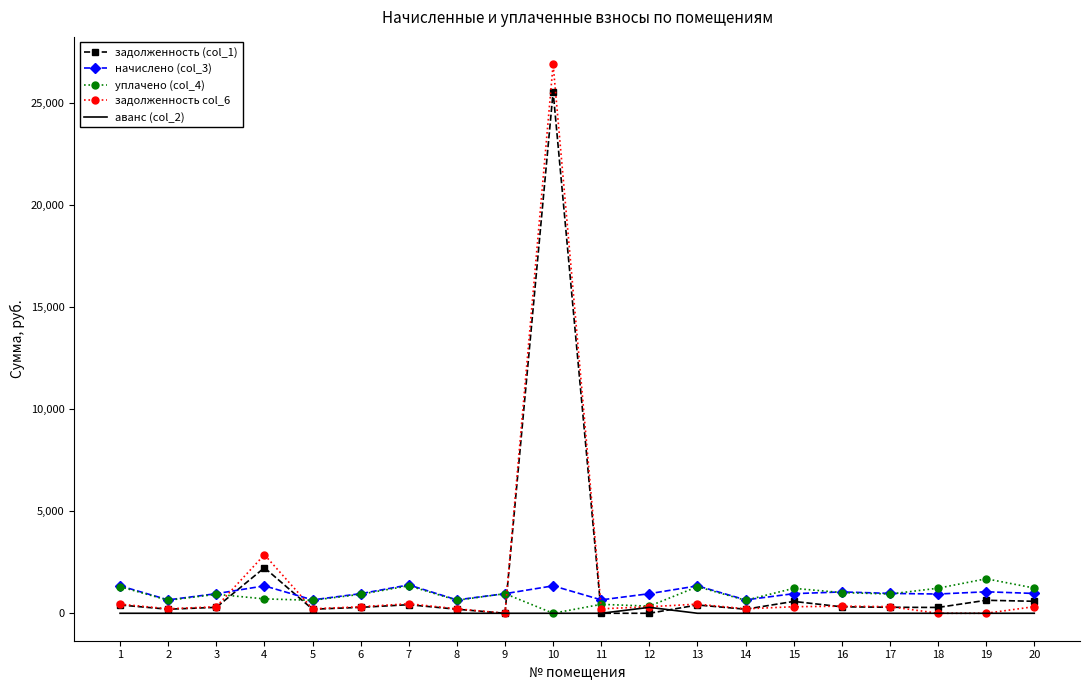

What is the greatest value displayed?

26883.9